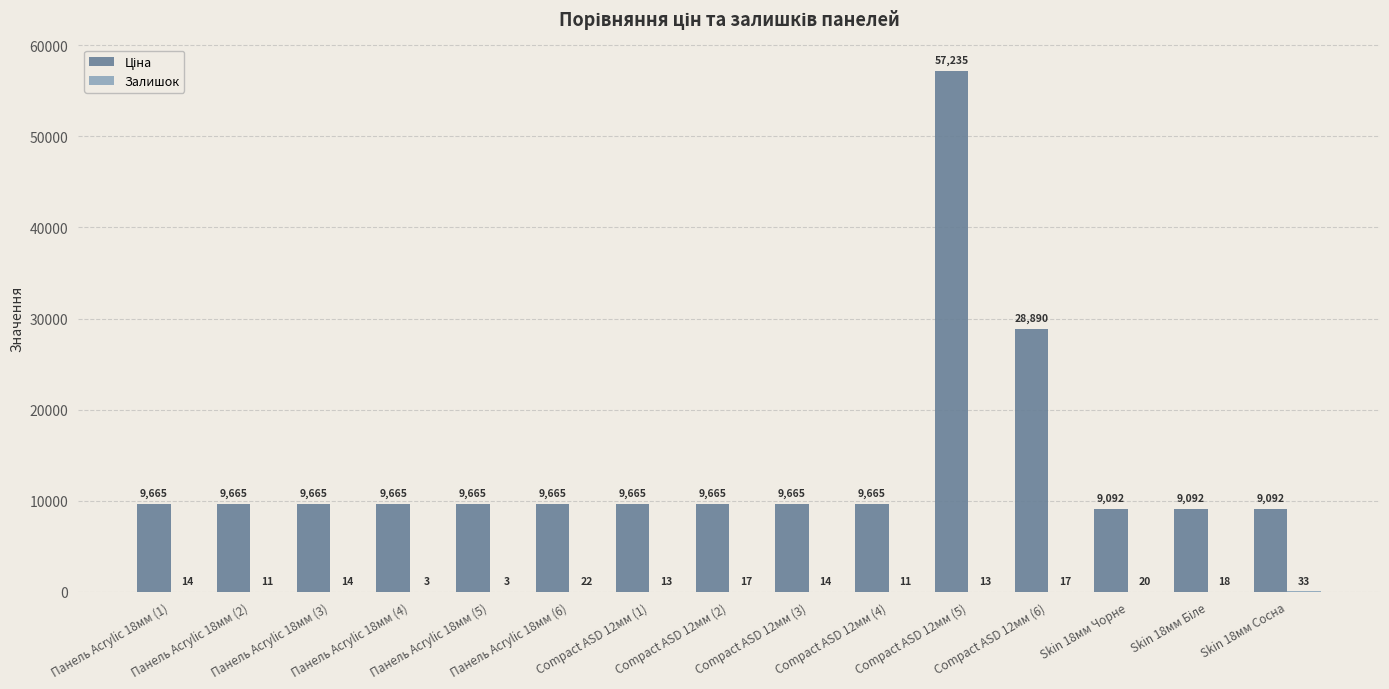

What is the greatest value displayed?

57235.5